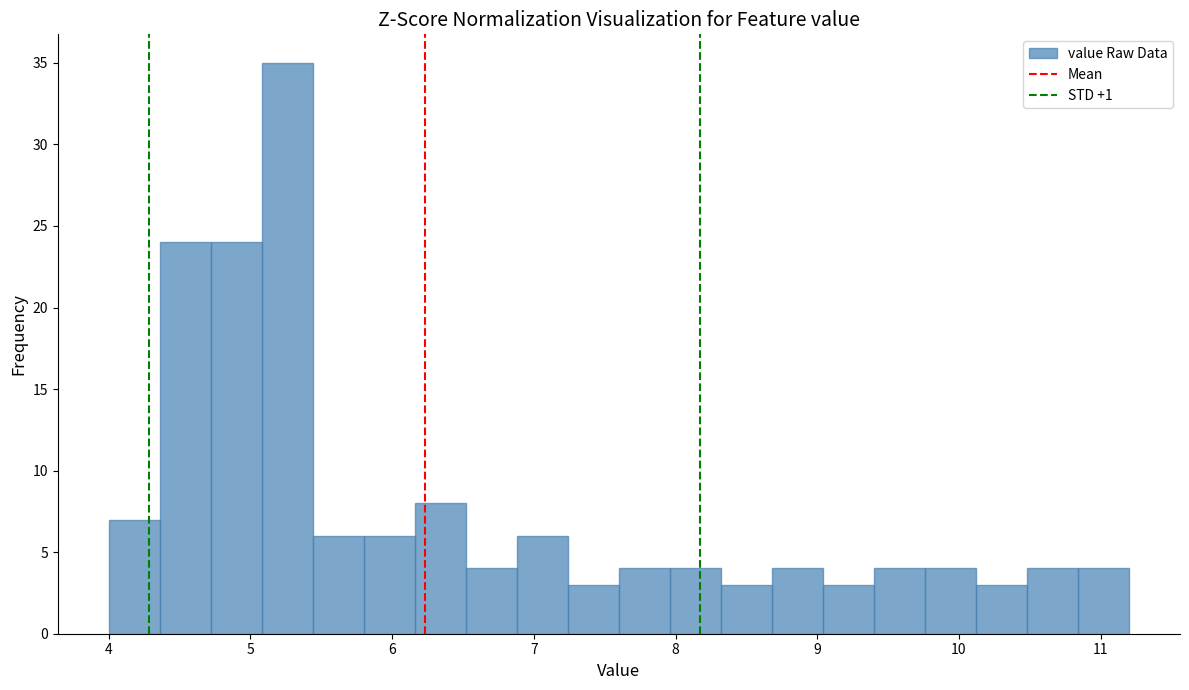

Read against the x-axis, roughly where is the centre of the tallest bar?

5.3